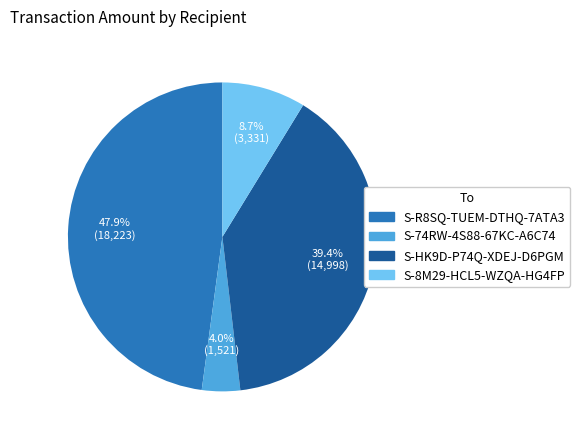

Is there a majority slice in this chart?

No